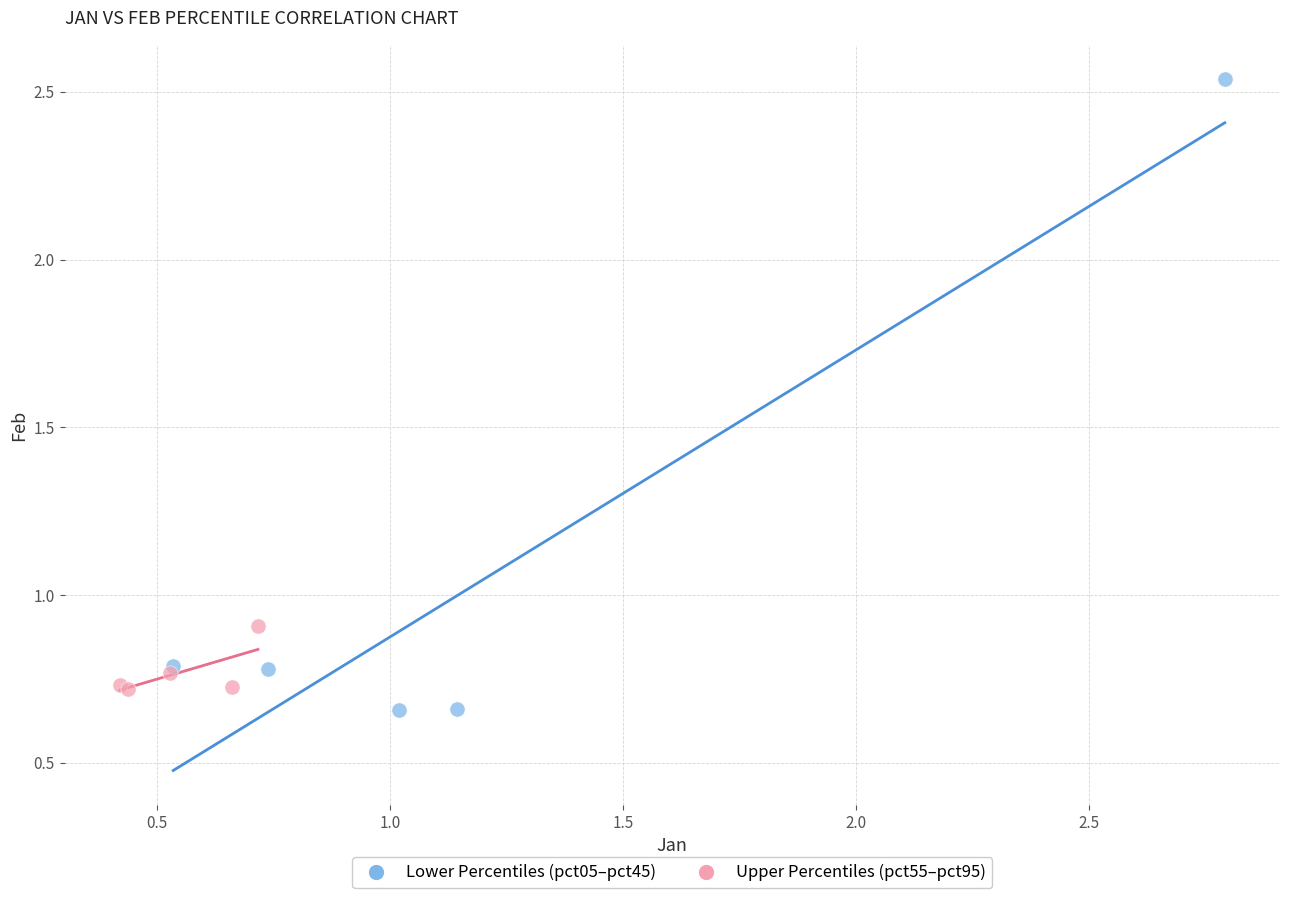

What are all the series names shown in the legend?

Lower Percentiles (pct05–pct45), Upper Percentiles (pct55–pct95)